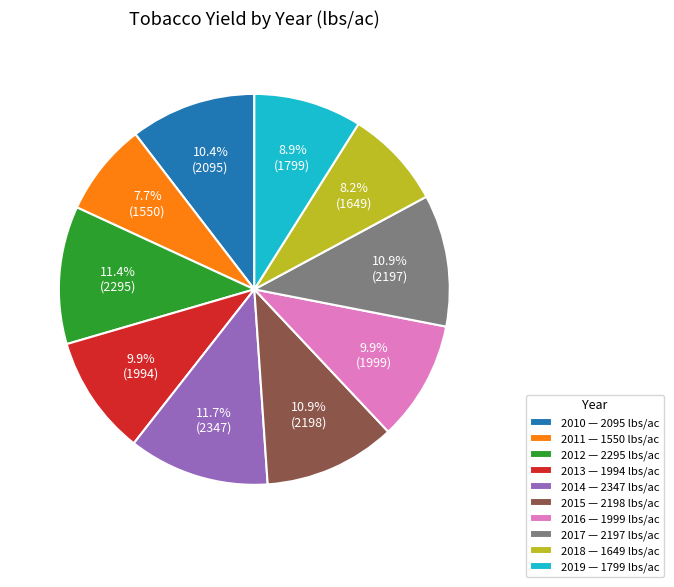

How many segments does this pie chart have?

10